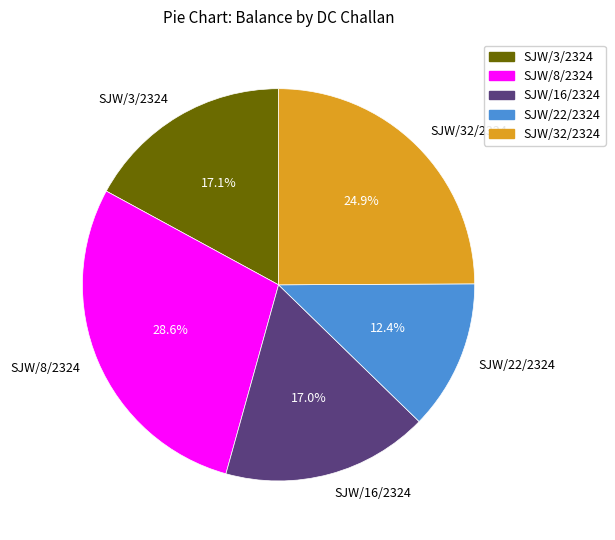

To the nearest percent, what percentage of the pie is SJW/16/2324?

17%